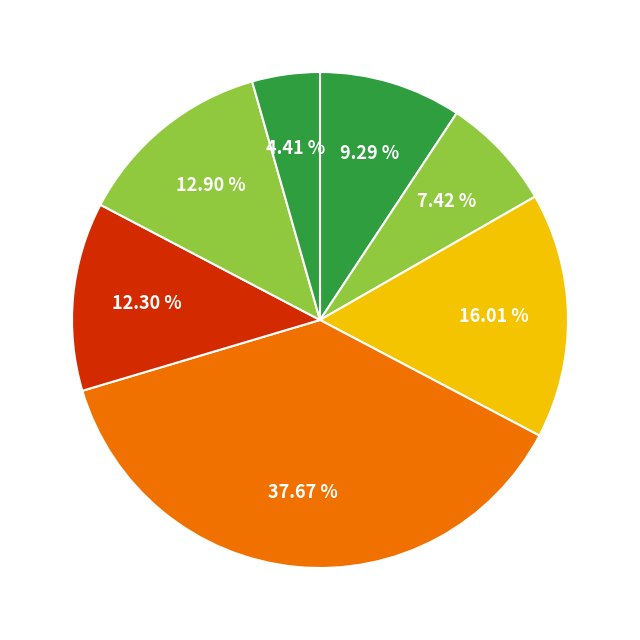

How many segments does this pie chart have?

7